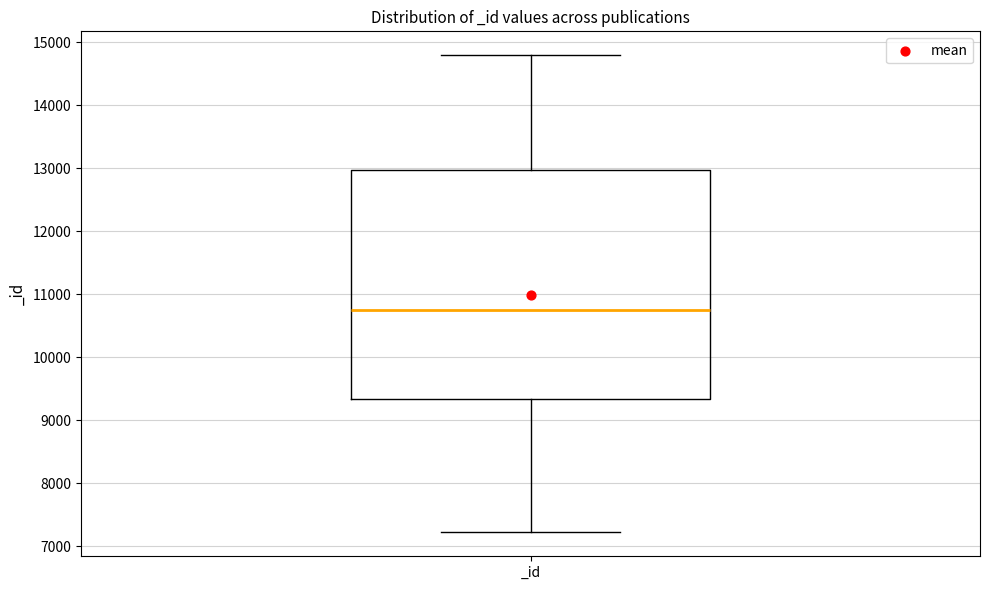

Read this box plot against the y-axis: the position of the median line, the range covered by the box, and the ends of both whiskers. The values are not printed on the chart, so give them approximately, as read against the axis.

median 10700, box 9300 to 13000, whiskers 7200 to 14800